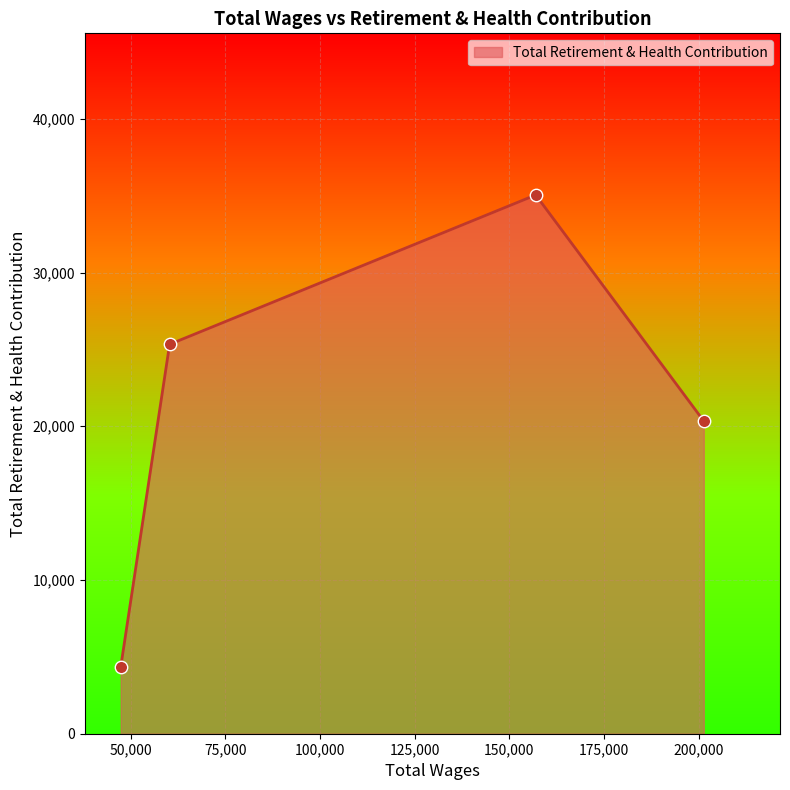

True or false: the data has more than 1 interior local peaks.

False